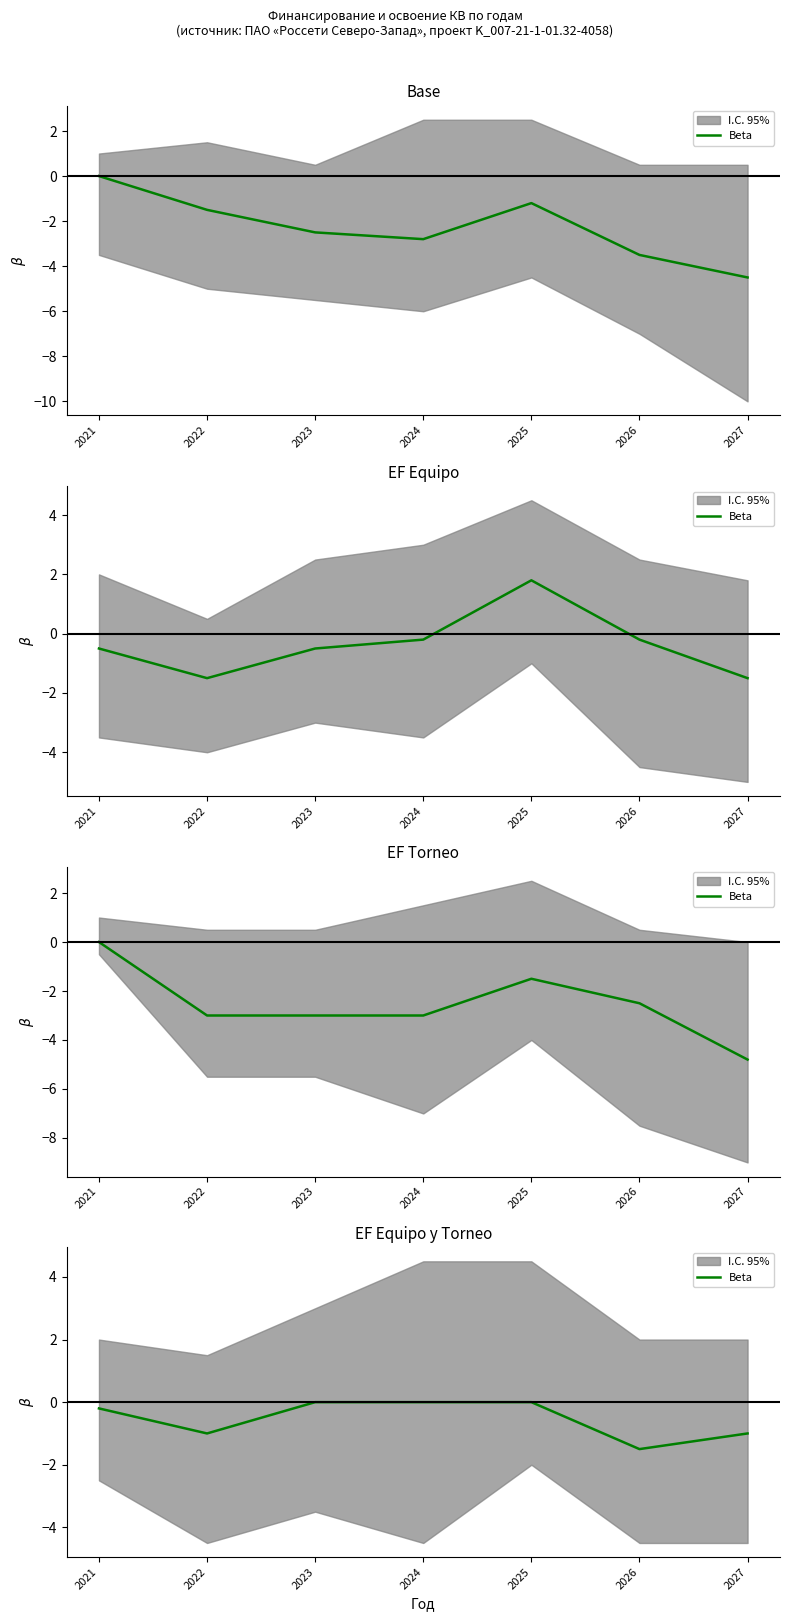

How many lines are shown in the chart?

1